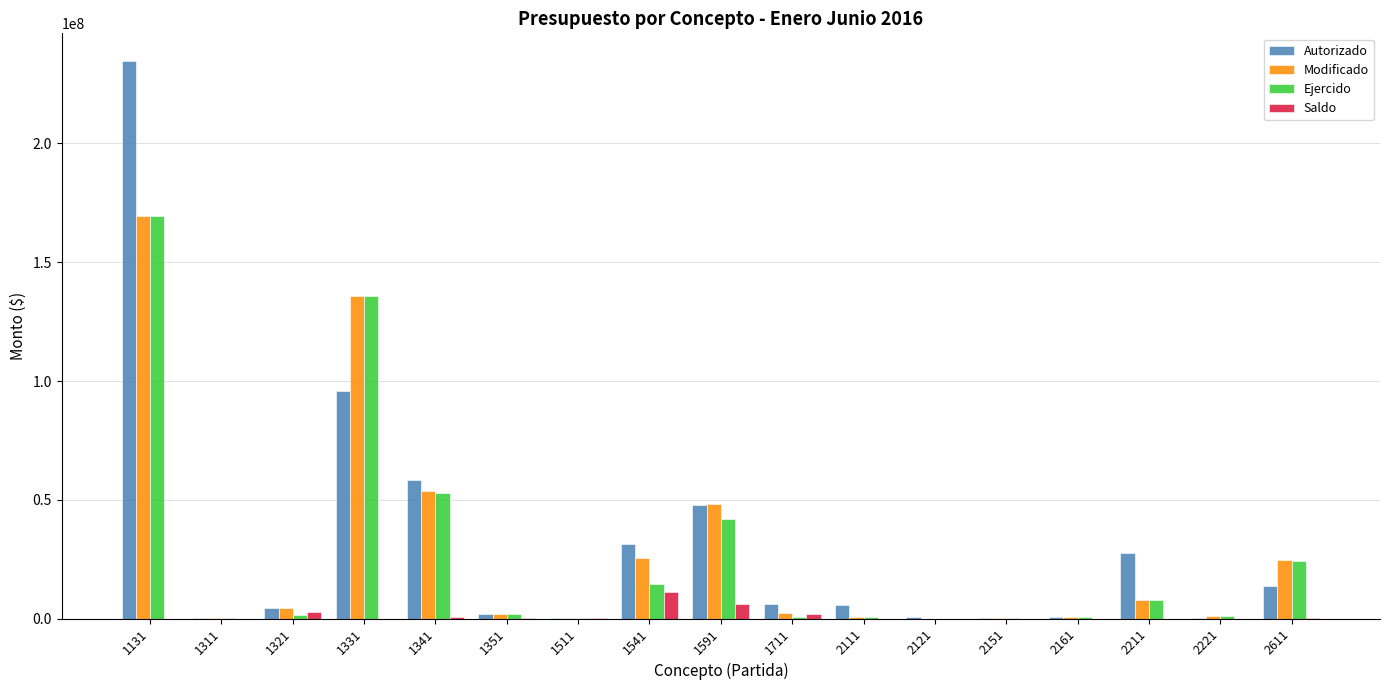

What are all the series names shown in the legend?

Autorizado, Modificado, Ejercido, Saldo